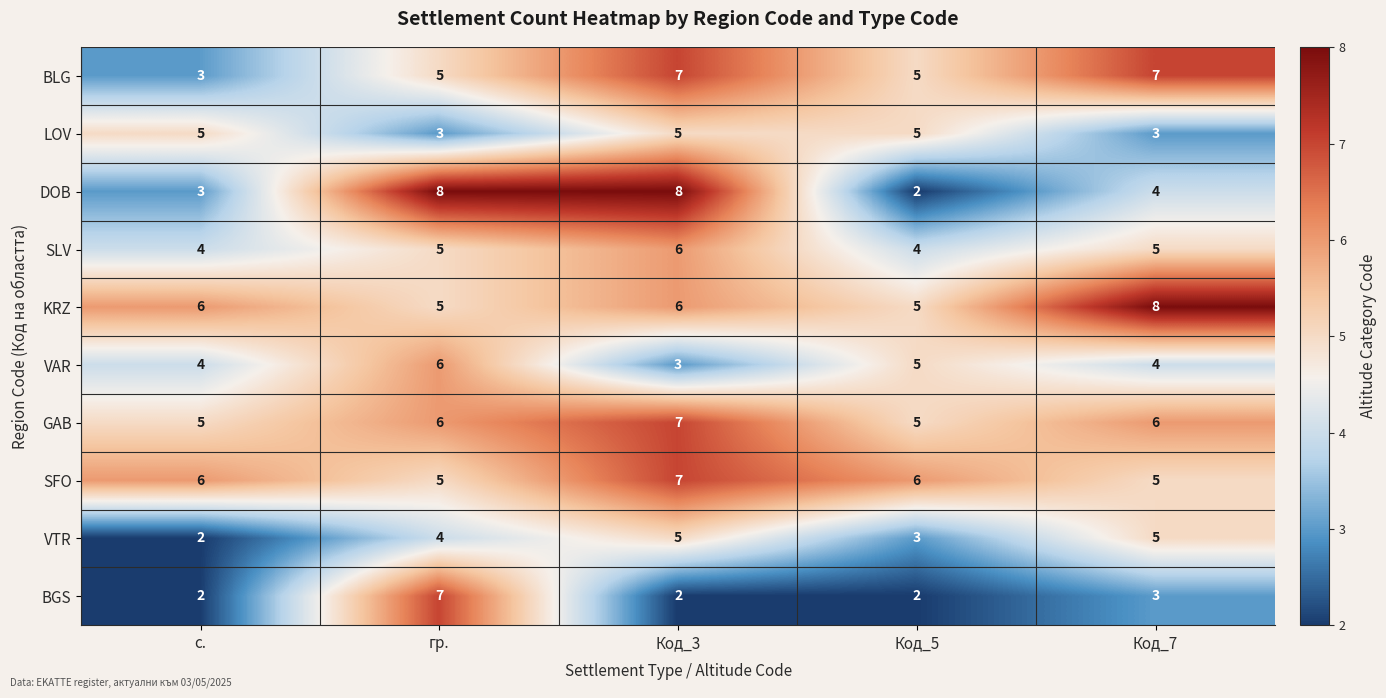

At how many categories does at least one series exceed 3?

5